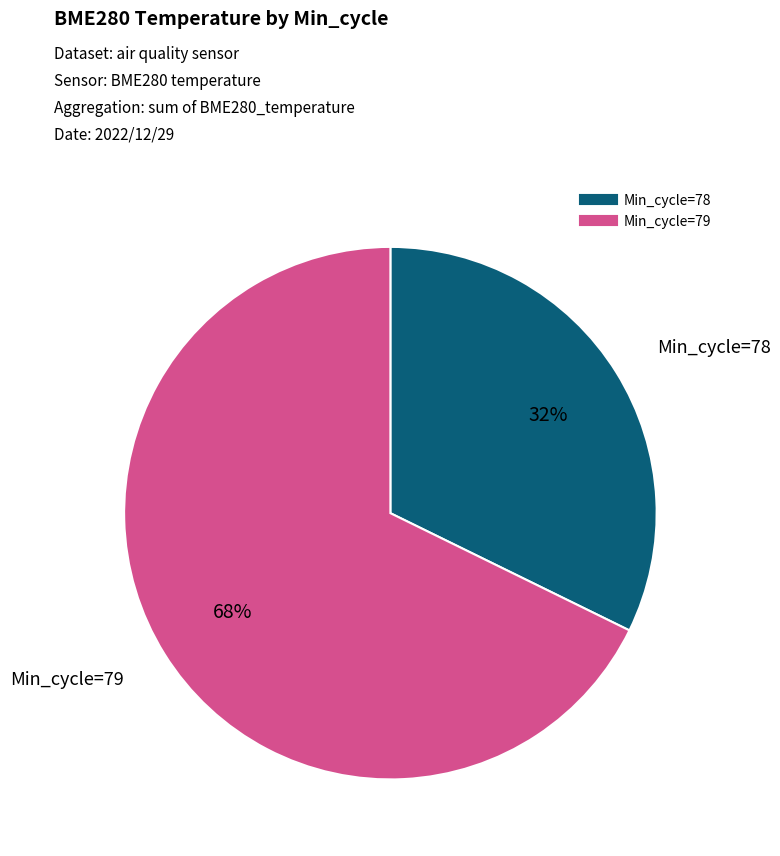

Is there any slice that represents more than half of the pie?

Yes